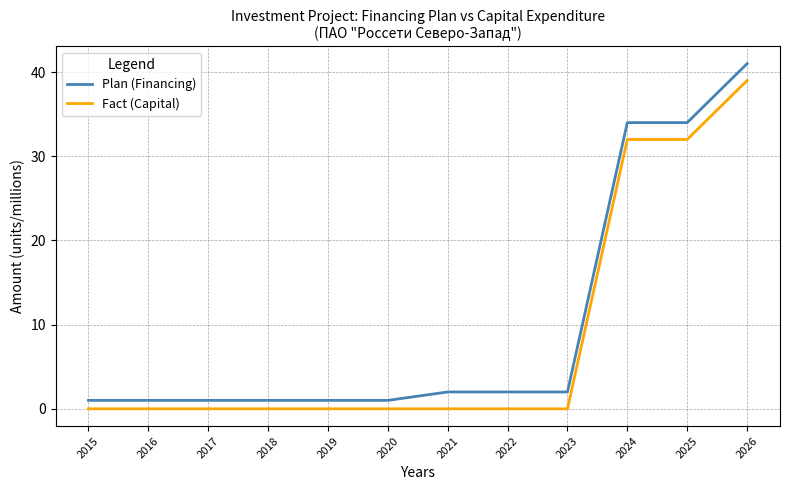

What is the approximate value of Fact (Capital) at 2026?

39